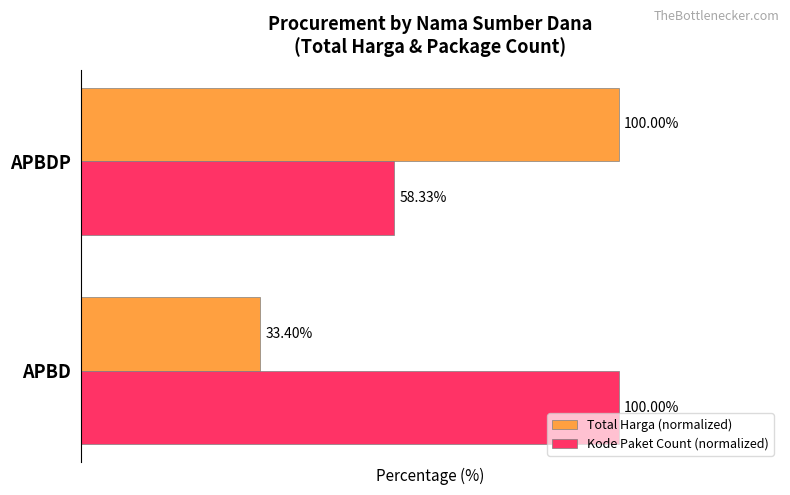

Which category has the lowest value across all series?

APBD